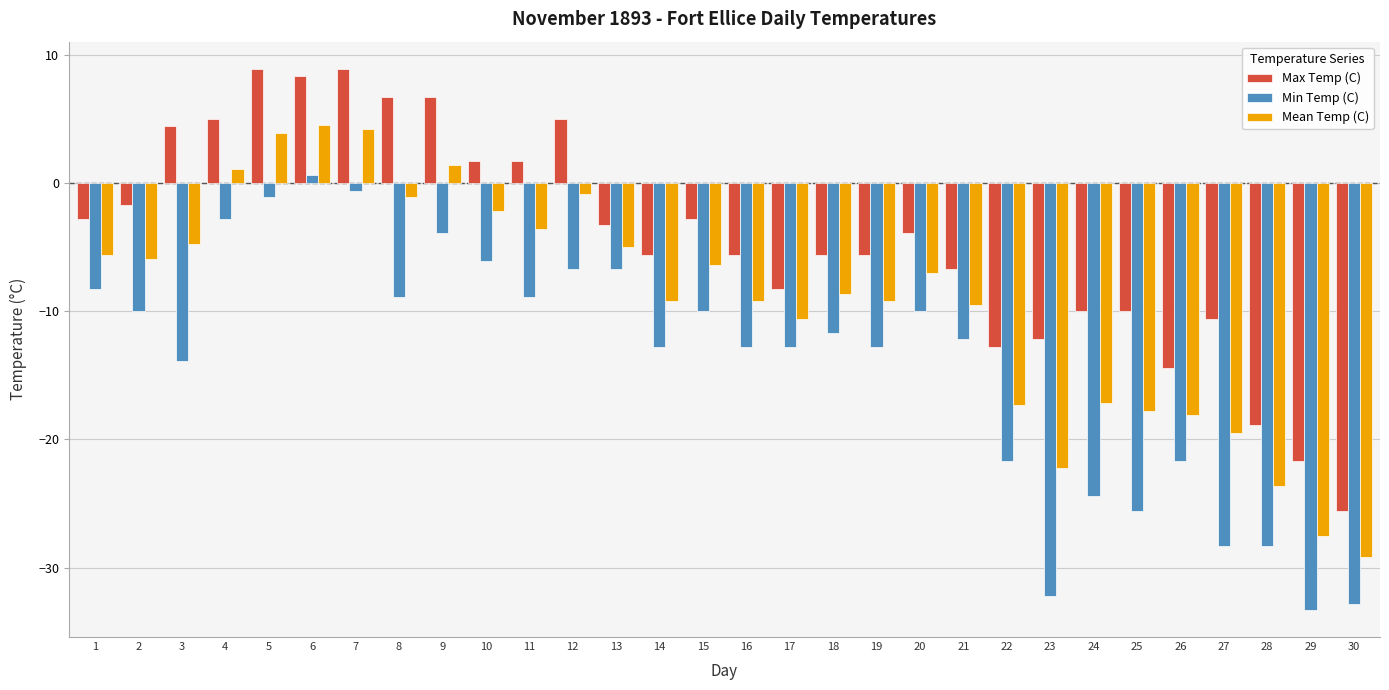

The value of Mean Temp (C) at 4 is 1.1. True or false?

True